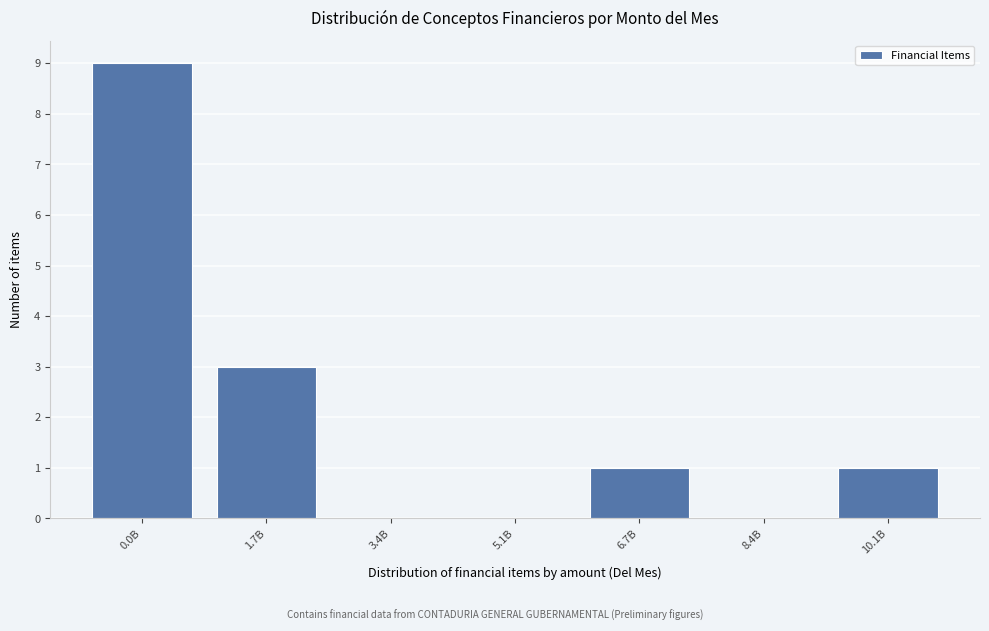

Reading left to right, transcribe all the data shown in this chart.

0.0B=9	1.7B=3	3.4B=0	5.1B=0	6.7B=1	8.4B=0	10.1B=1